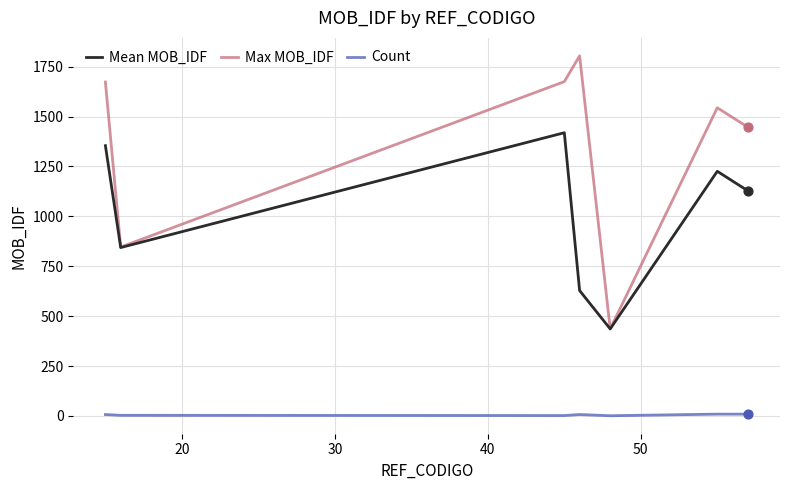

Which series has the largest total across all categories?

Max MOB_IDF